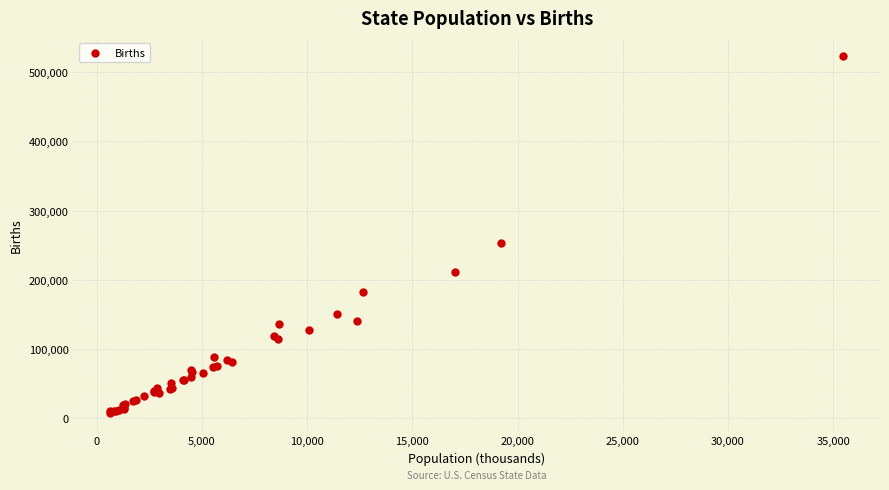

What Y value in the scatter plot is closest to 265587?

253133